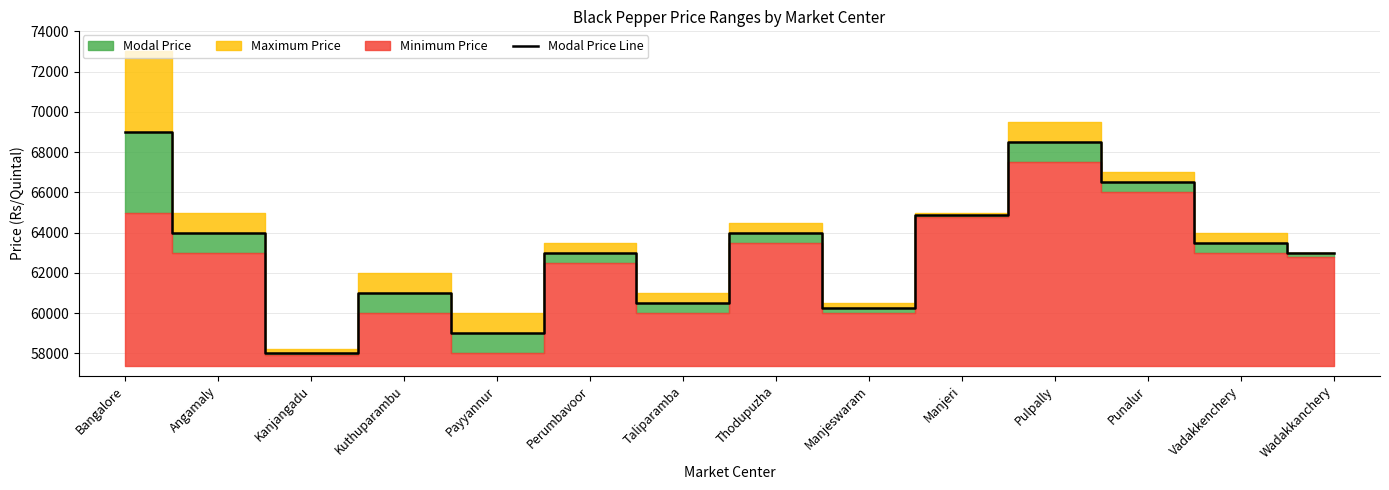

Which label corresponds to the largest value in the chart?

Bangalore